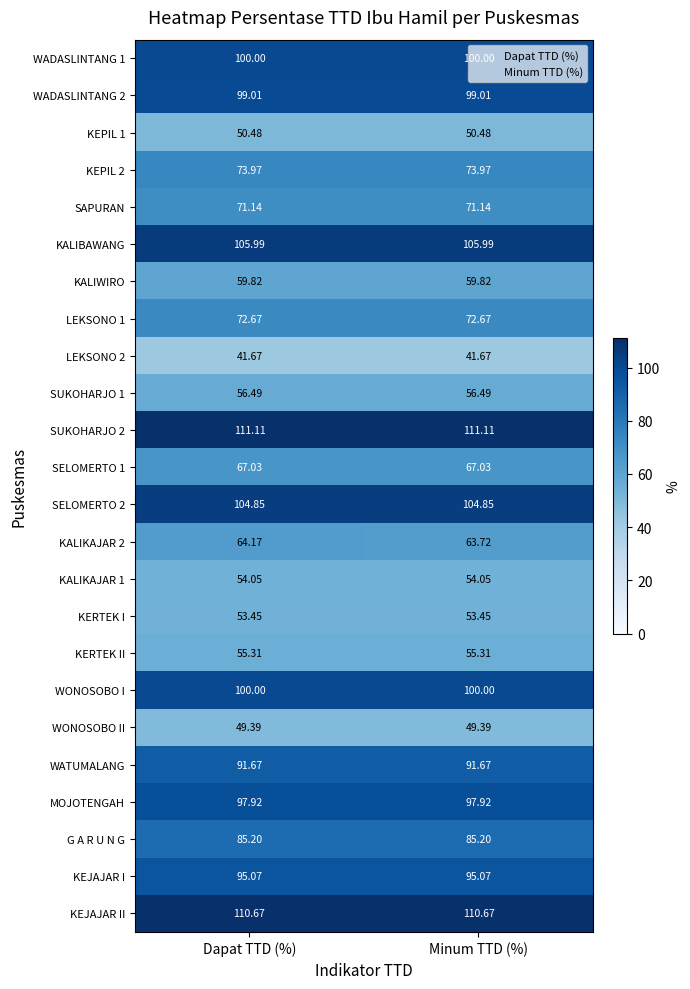

Is the value of SELOMERTO 2 at Dapat TTD (%) greater than the value of WATUMALANG at Dapat TTD (%)?

Yes